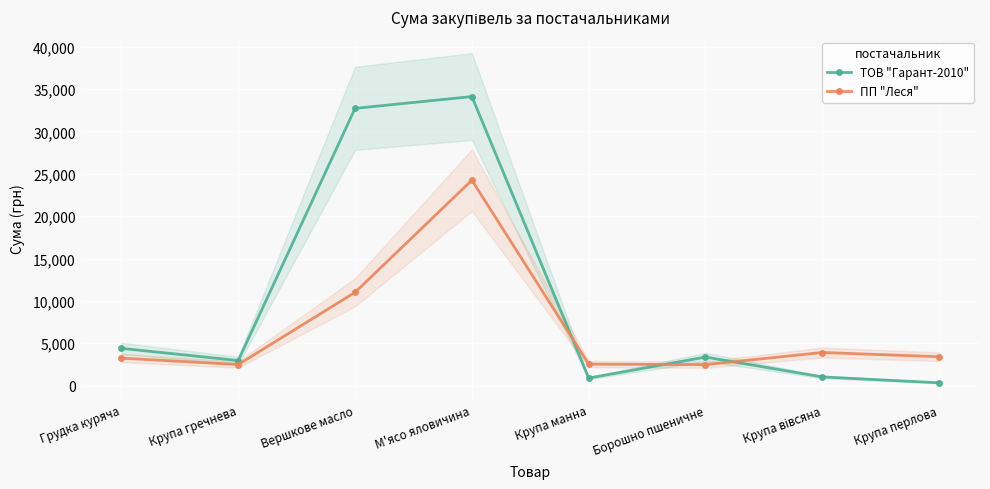

Does the chart display data point markers on the line(s)?

Yes